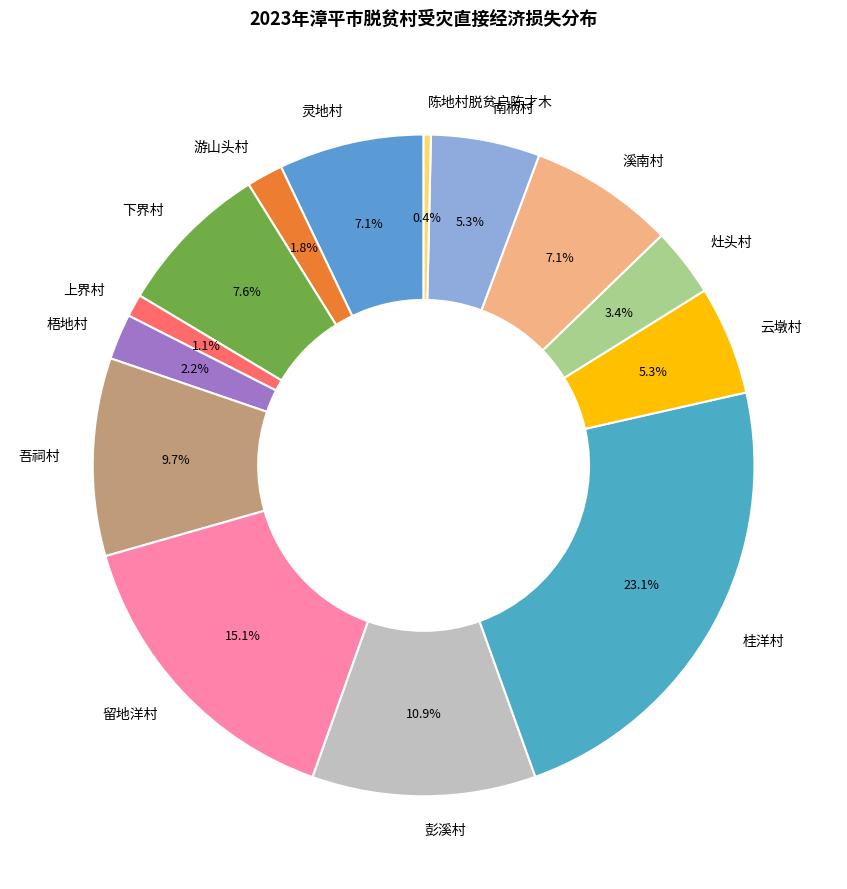

To the nearest percent, what percentage of the pie is 游山头村?

2%